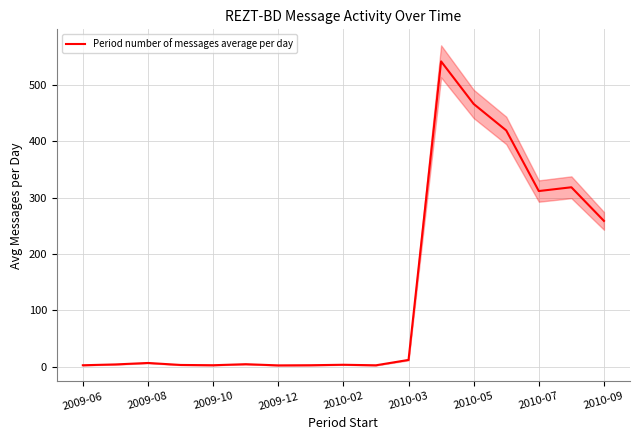

At which label is Period number of messages average per day closest to 272?

2010-09